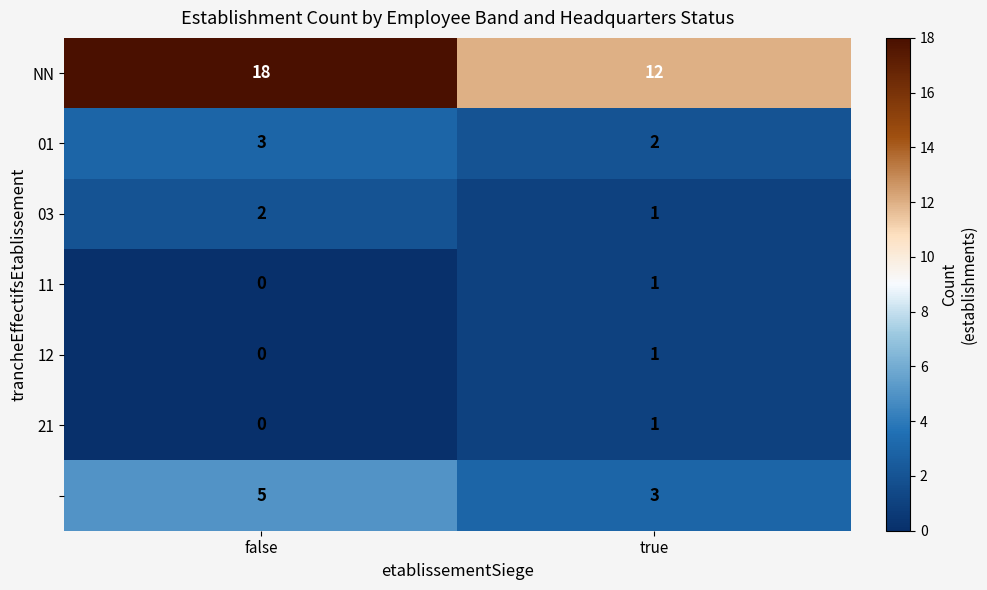

Which category has the lowest value across all series?

false